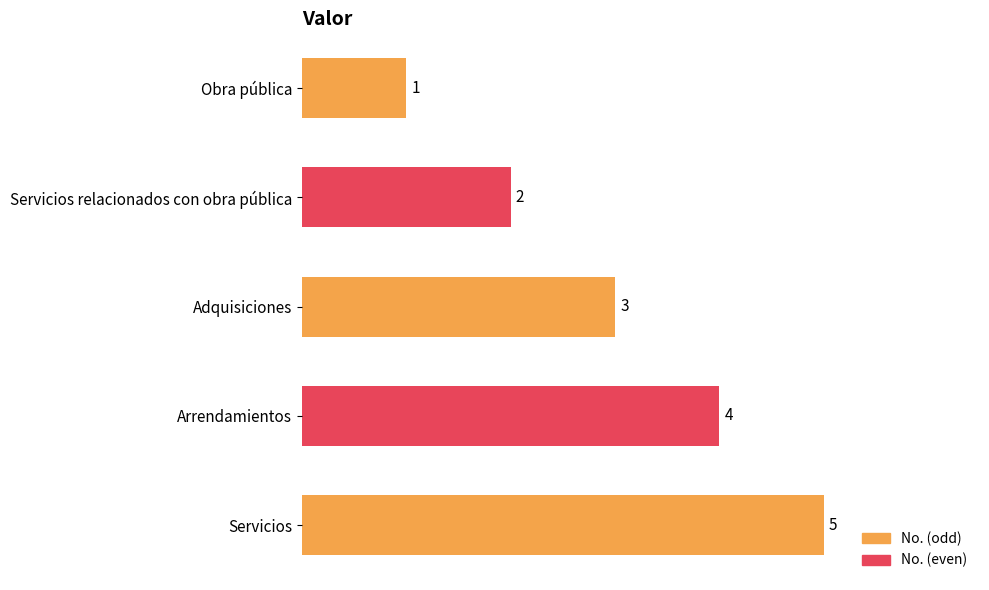

What is the maximum value shown in the chart?

5